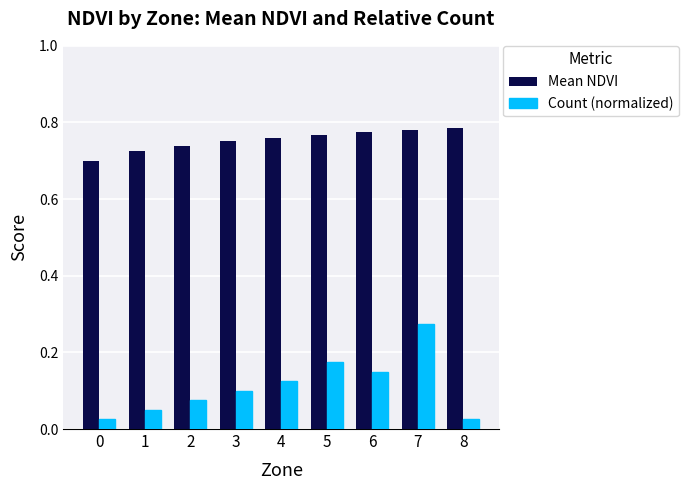

What is the sum of all Mean NDVI values?

6.8